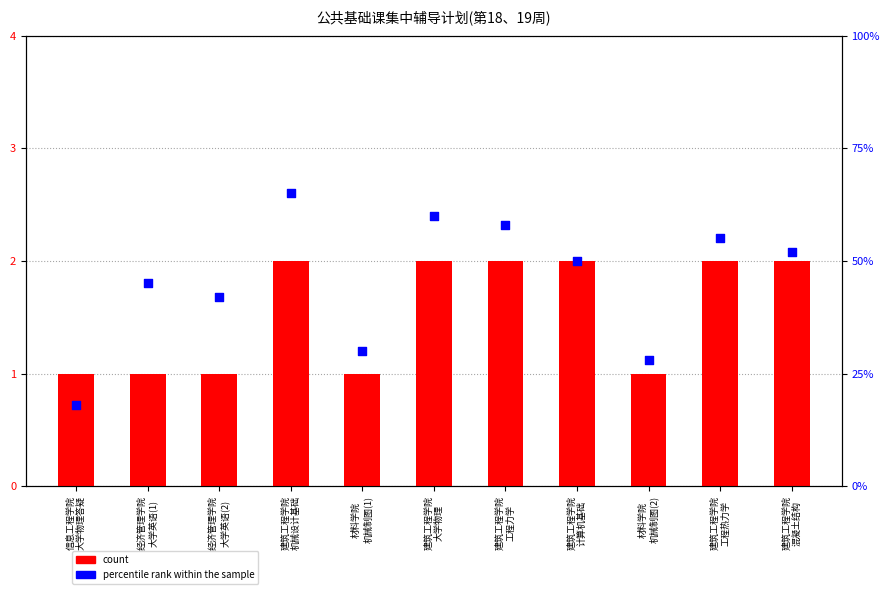

What are all the series names shown in the legend?

count, percentile rank within the sample